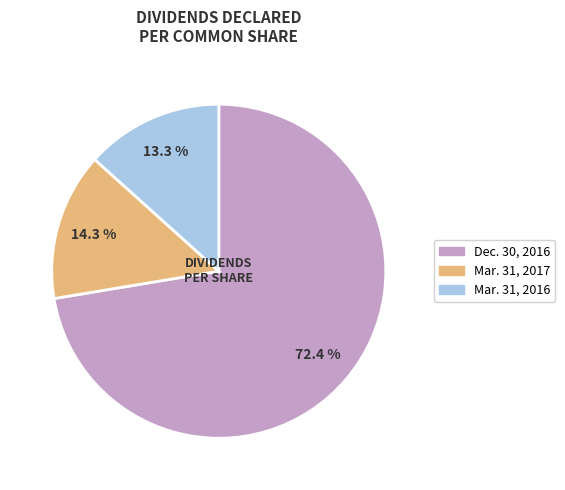

What percentage is the Dec. 30, 2016 slice, to the nearest percent?

72%